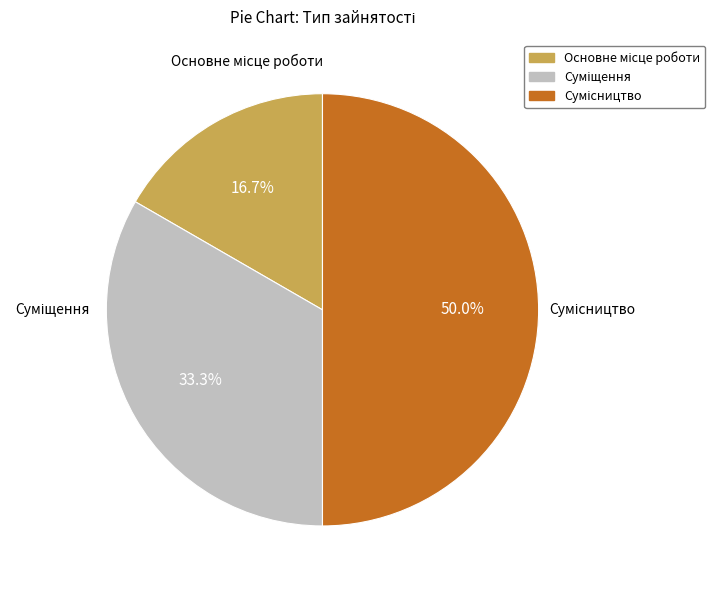

Rank the categories by value from lowest to highest.

Основне місце роботи, Суміщення, Сумісництво